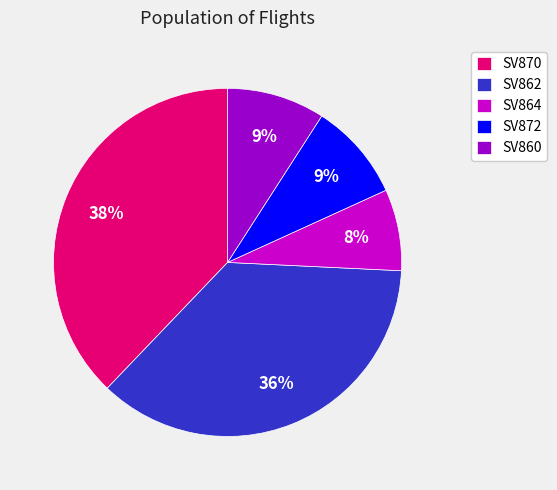

To the nearest percent, what is the difference between the largest and smallest slice percentages?

30%